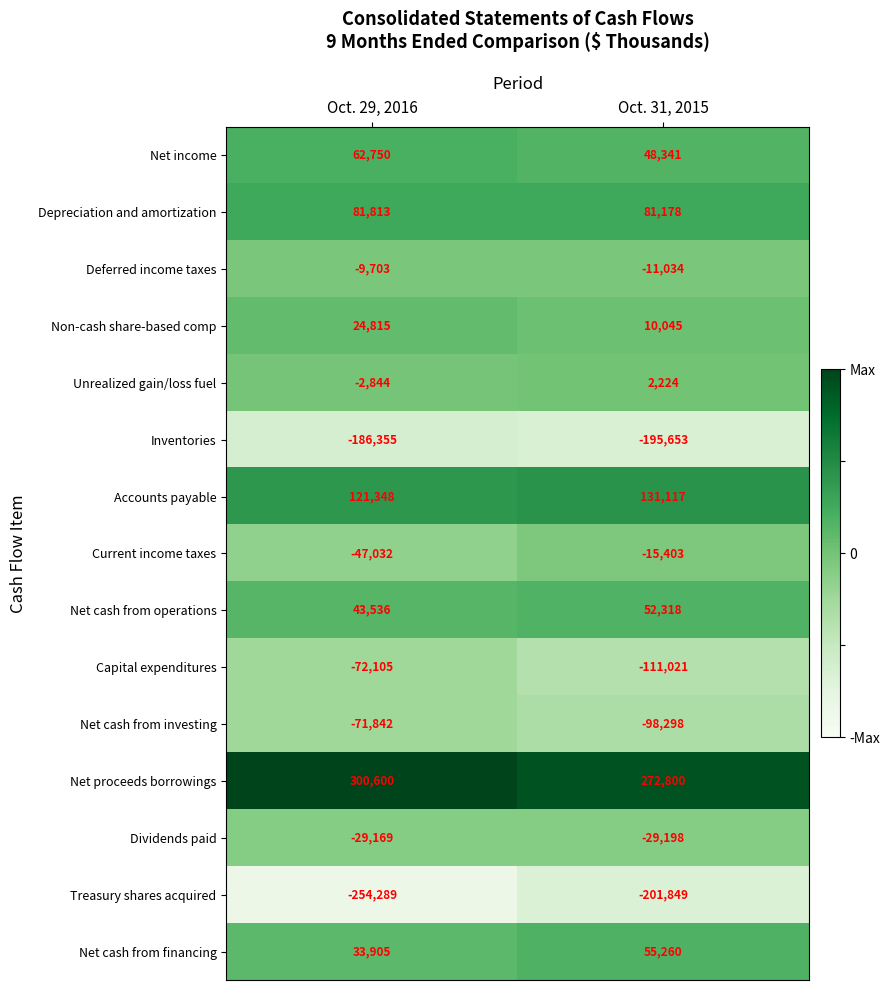

Rank the series by their maximum value, from lowest to highest.

Treasury shares acquired, Inventories, Capital expenditures, Net cash from investing, Dividends paid, Current income taxes, Deferred income taxes, Unrealized gain/loss fuel, Non-cash share-based comp, Net cash from operations, Net cash from financing, Net income, Depreciation and amortization, Accounts payable, Net proceeds borrowings